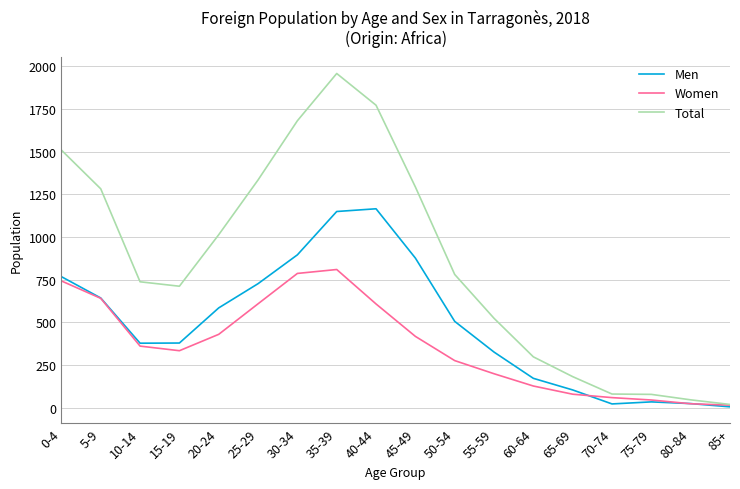

Where is the first local maximum for Women?

35-39